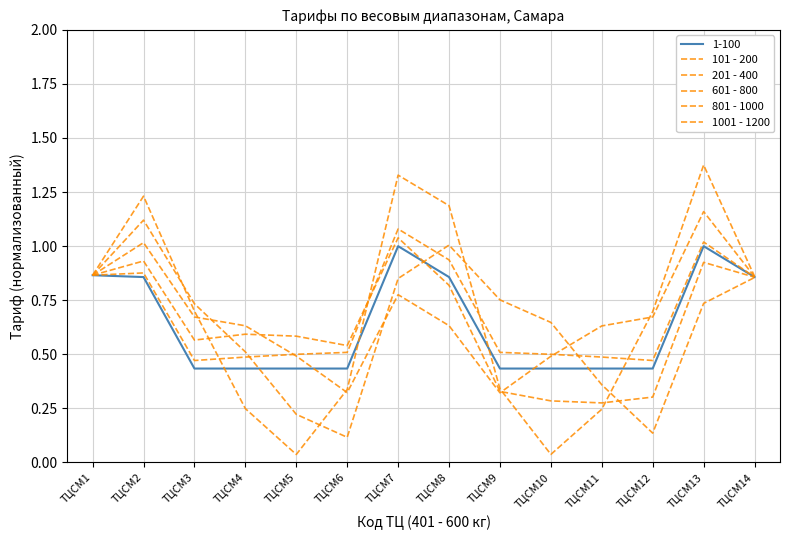

Does the chart have visible grid lines?

Yes